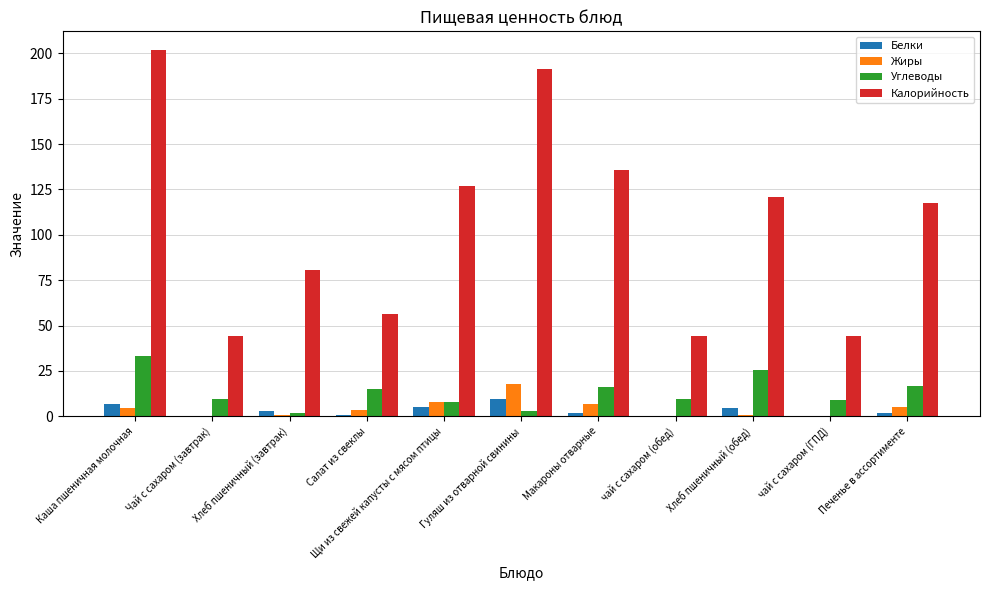

Which series changed the most between Каша пшеничная молочная and Макароны отварные?

Калорийность